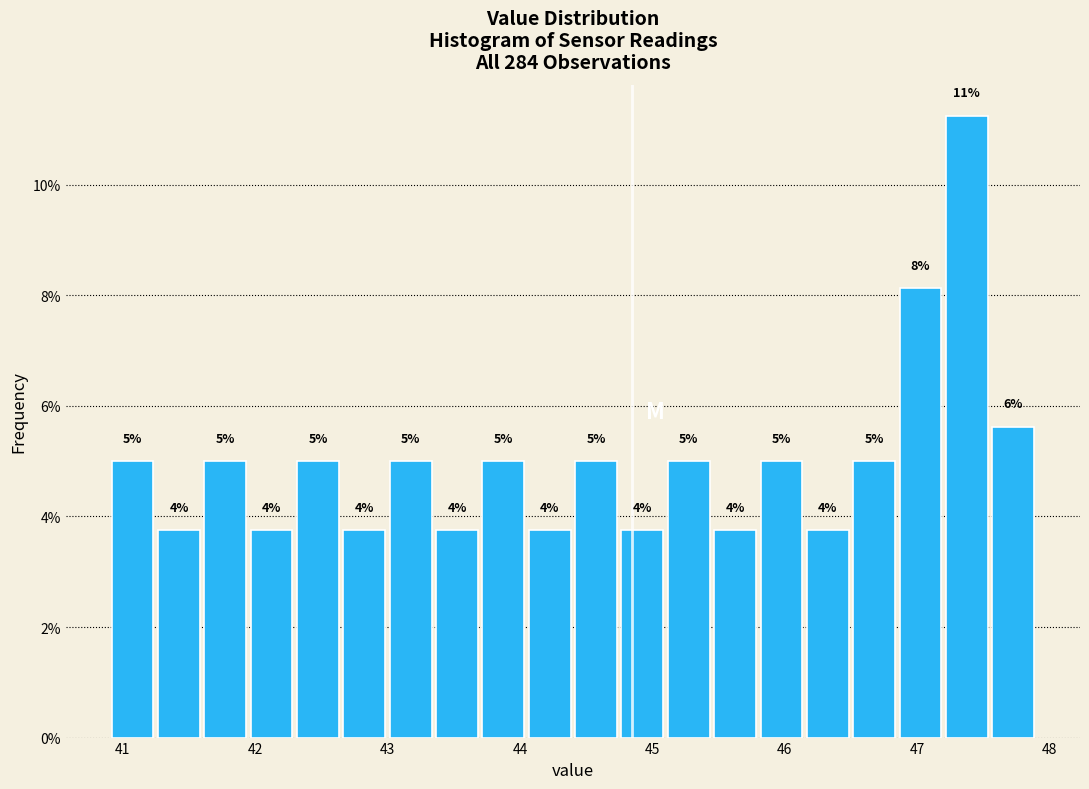

Read against the x-axis, roughly where is the centre of the tallest bar?

47.4